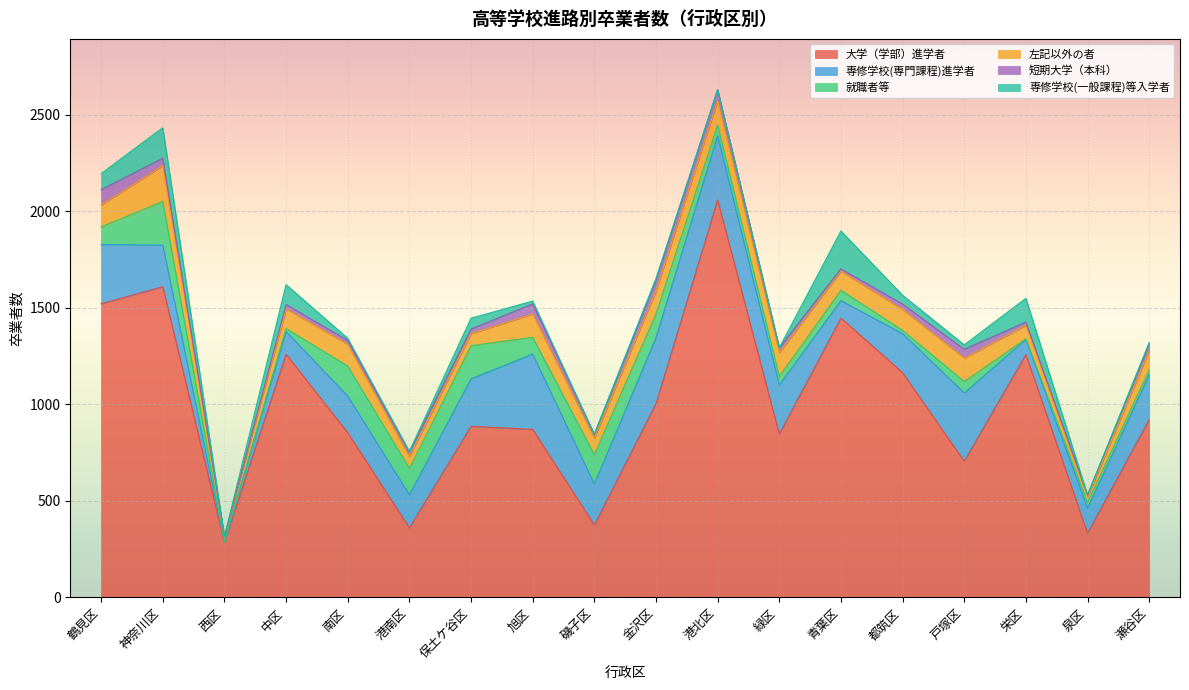

What is the average value of the 専修学校(専門課程)進学者 series?

215